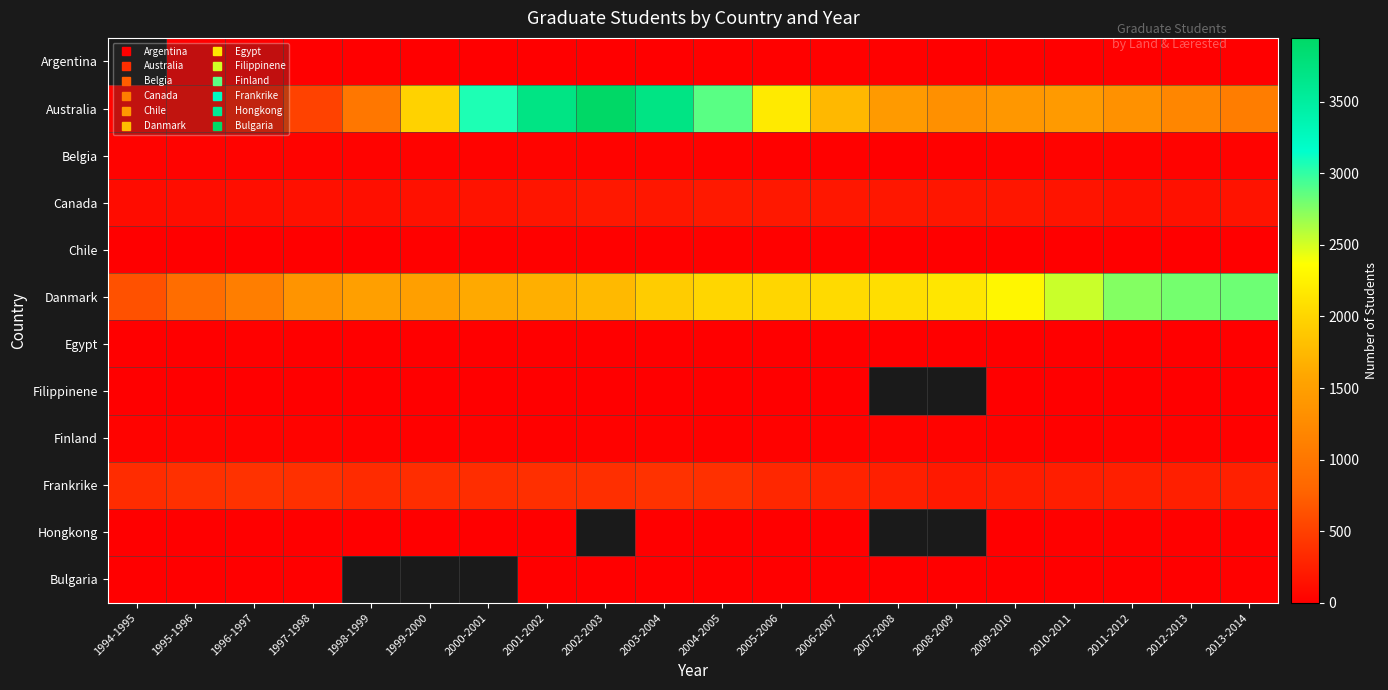

Rank the series at 2003-2004 from highest to lowest value.

Australia, Danmark, Frankrike, Canada, Belgia, Finland, Chile, Argentina, Egypt, Bulgaria, Filippinene, Hongkong